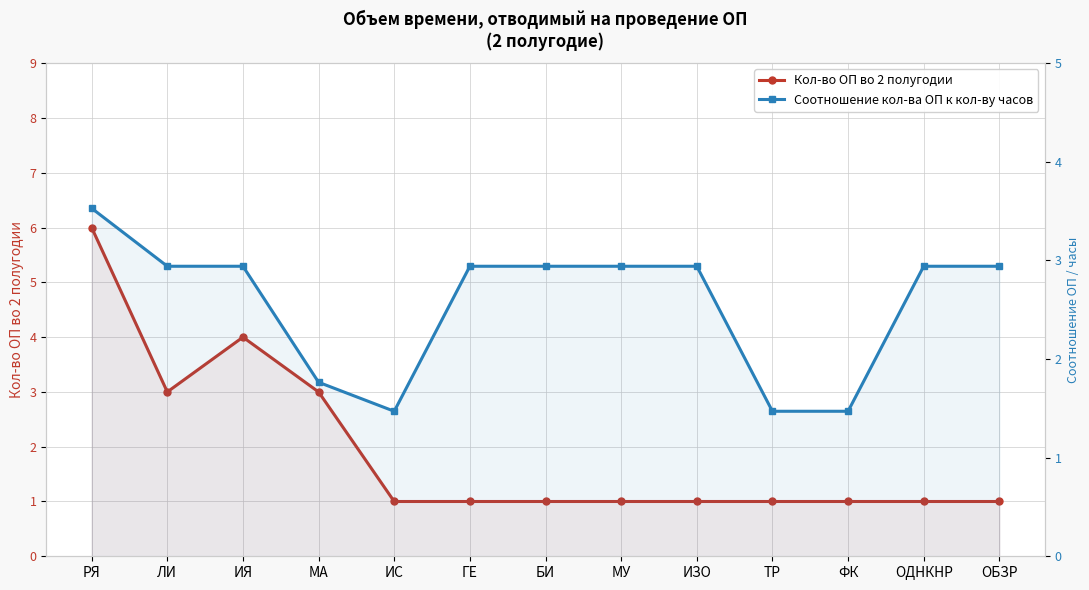

Between ИЯ and ОБЗР, which series saw the biggest shift?

Кол-во ОП во 2 полугодии